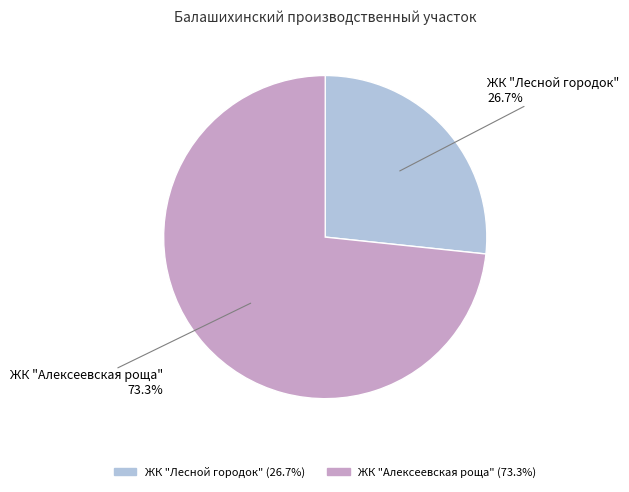

True or false: ЖК "Алексеевская роща" accounts for 73% of the total.

True